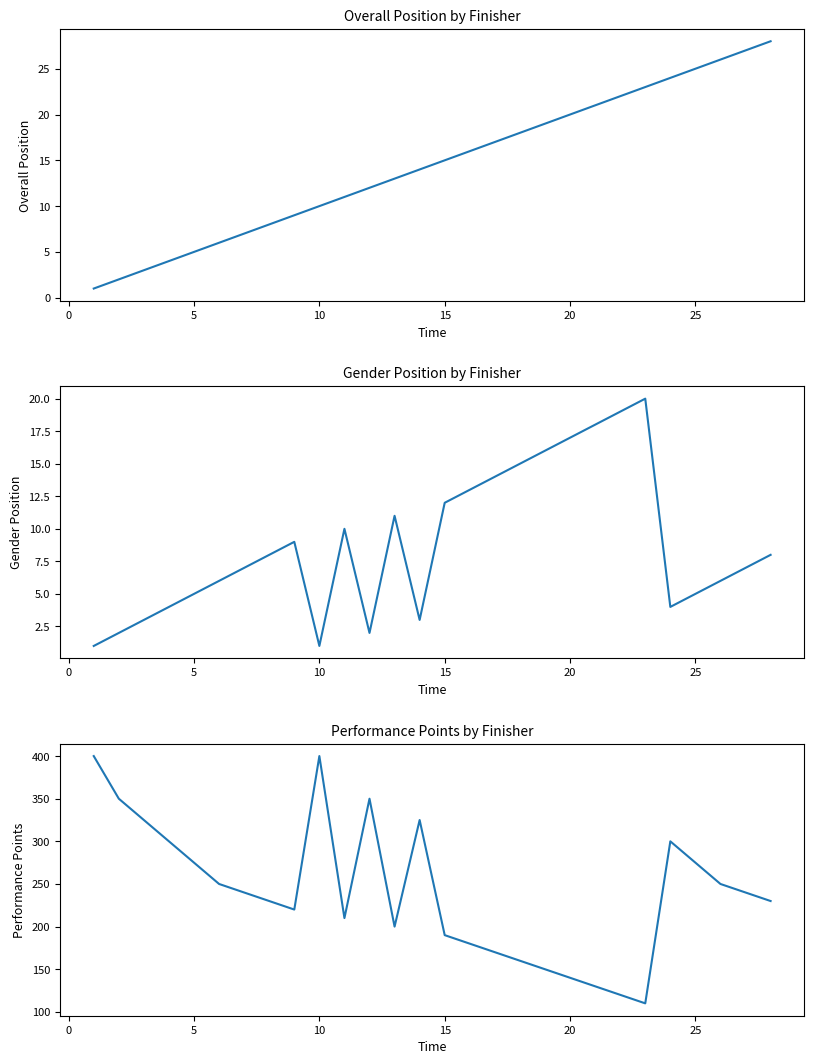

Reading left to right, list all the values displayed in this chart.

Overall Position: 1	2	3	4	5	6	7	8	9	10	11	12	13	14	15	16	17	18	19	20	21	22	23	24	25	26	27	28
Gender Position: 1	2	3	4	5	6	7	8	9	1	10	2	11	3	12	13	14	15	16	17	18	19	20	4	5	6	7	8
Performance Points: 400	350	325	300	275	250	240	230	220	400	210	350	200	325	190	180	170	160	150	140	130	120	110	300	275	250	240	230